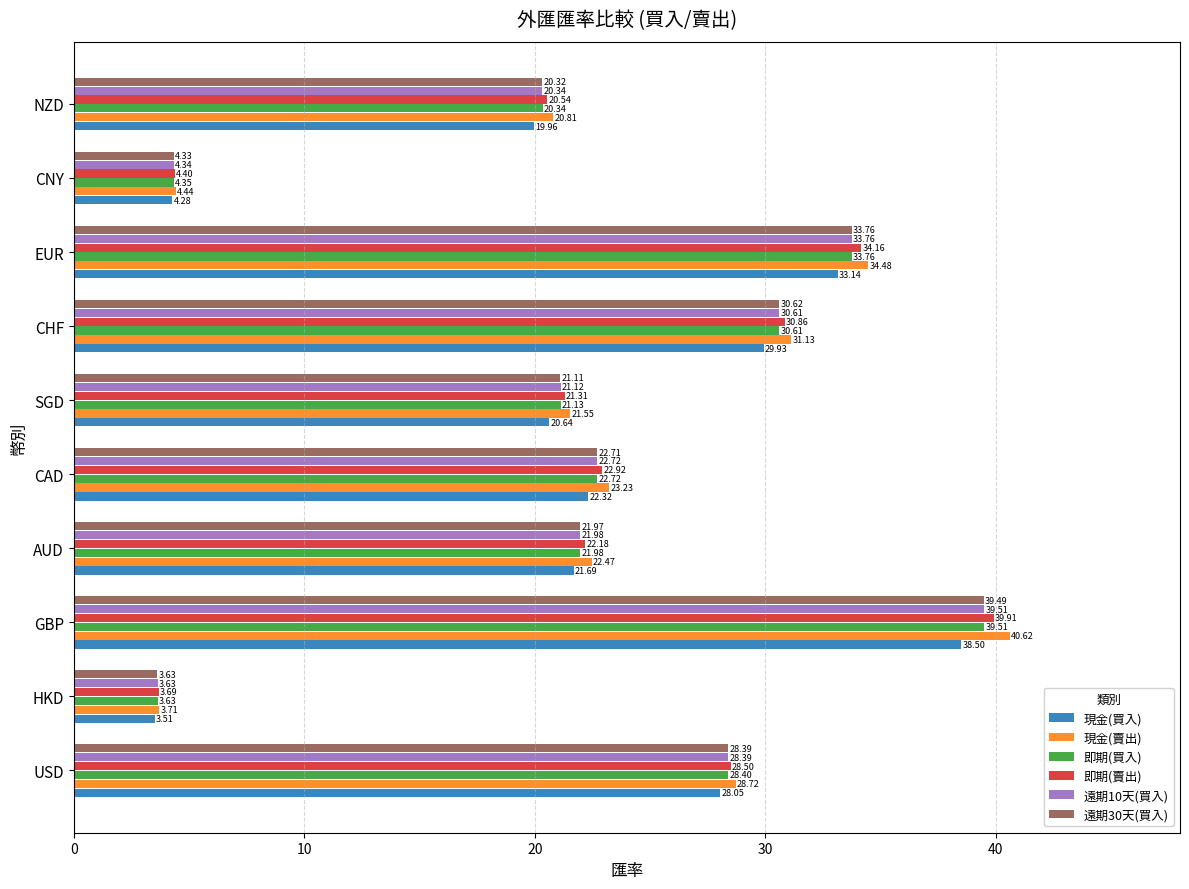

Between SGD and CHF, which series saw the biggest shift?

現金(賣出)